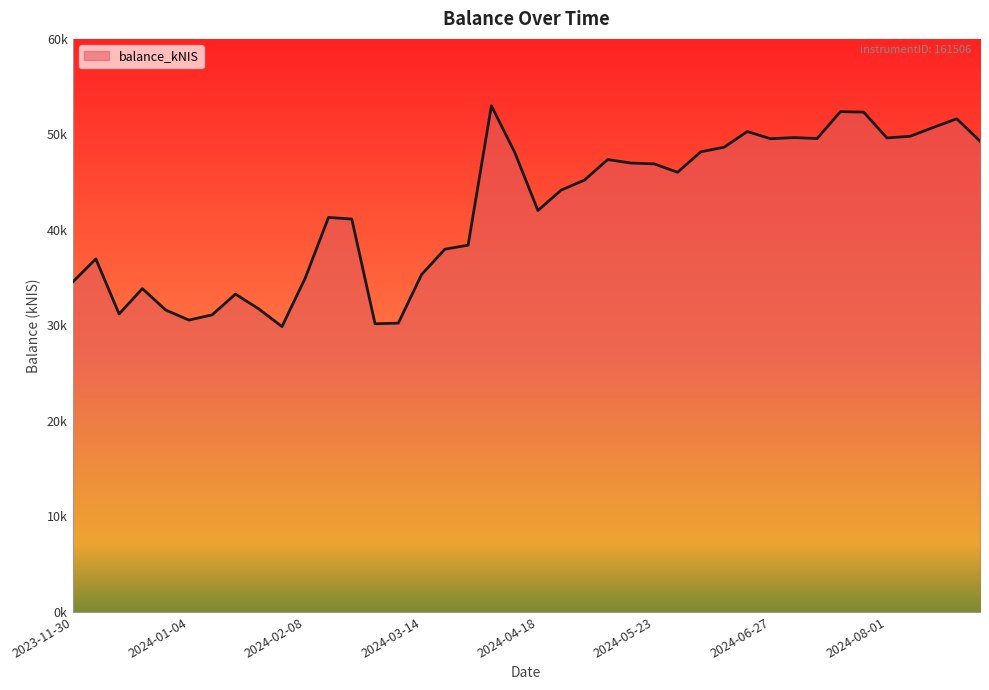

How many points are higher than both their immediate neighbors (excluding endpoints)?

10